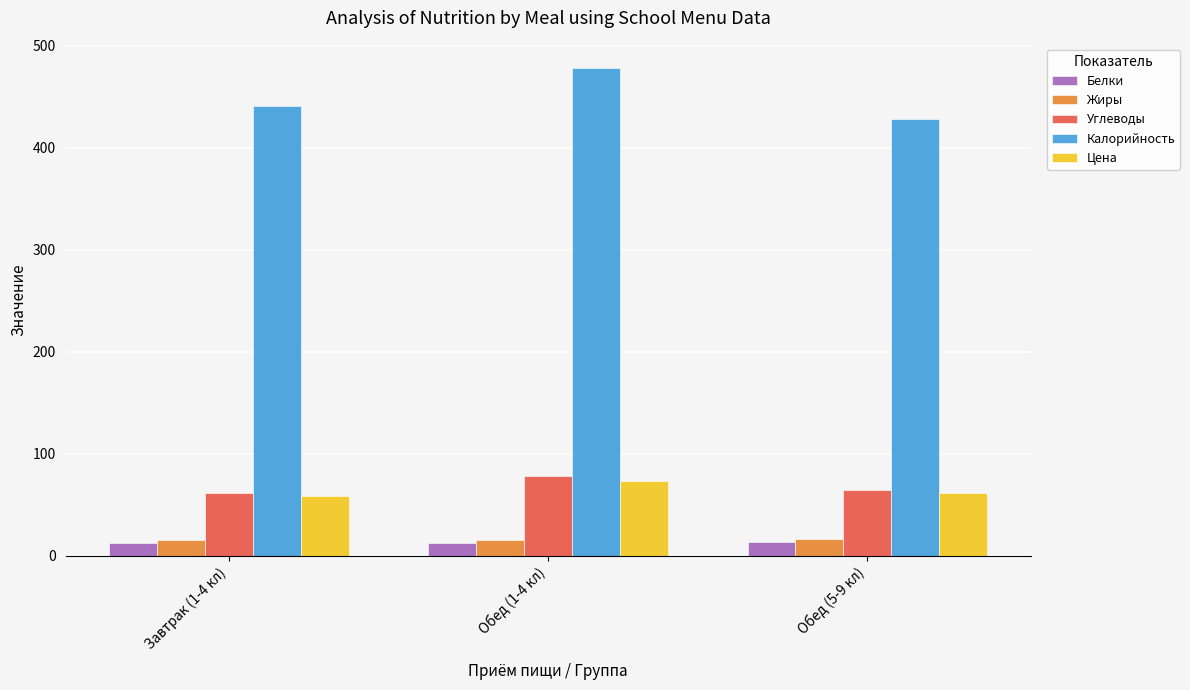

What is the label of the 1st bar from the right?

Обед (5-9 кл)